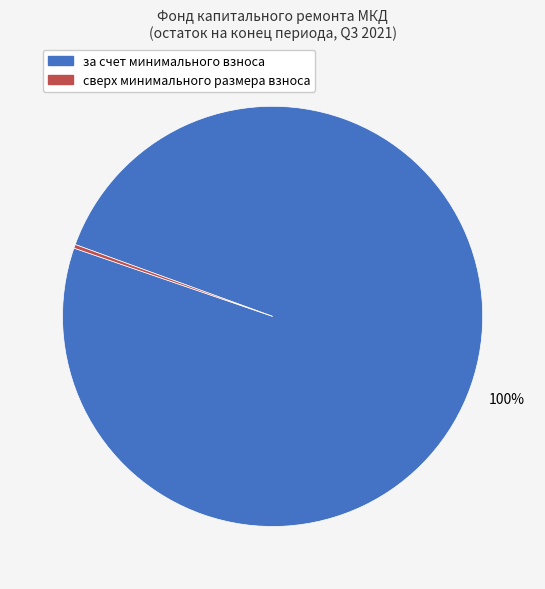

Is it true that сверх минимального размера взноса is 0% of the pie?

True